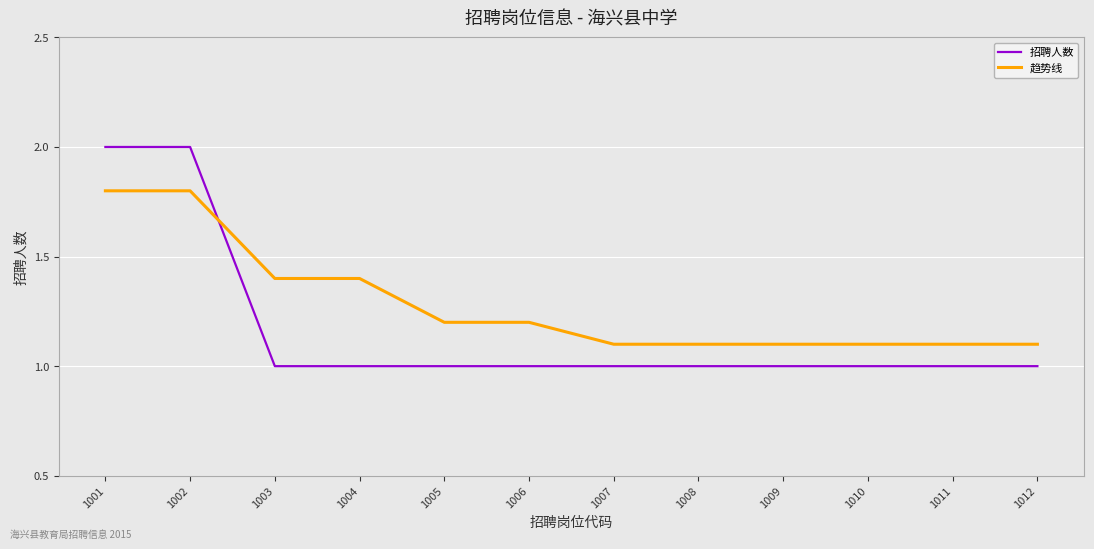

Which series has the widest spread of values?

招聘人数